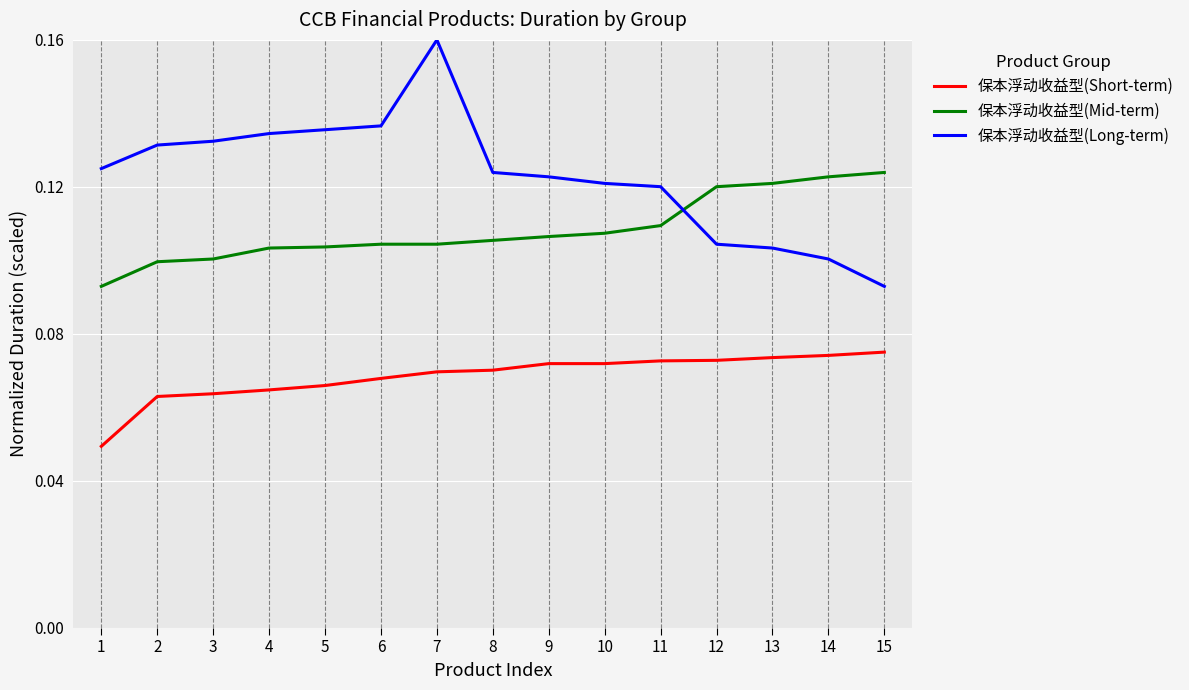

True or false: 保本浮动收益型(Mid-term) and 保本浮动收益型(Short-term) intersect in this chart.

False